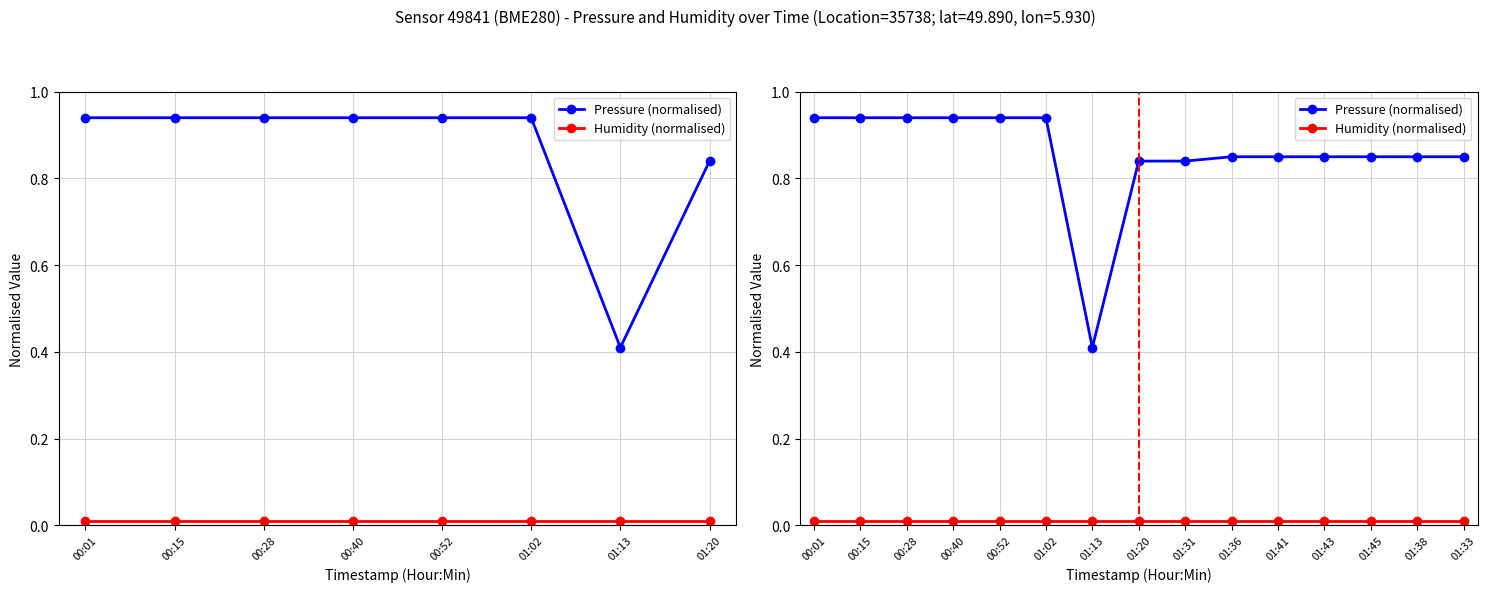

Which series has the largest range (max minus min)?

Pressure (normalised)